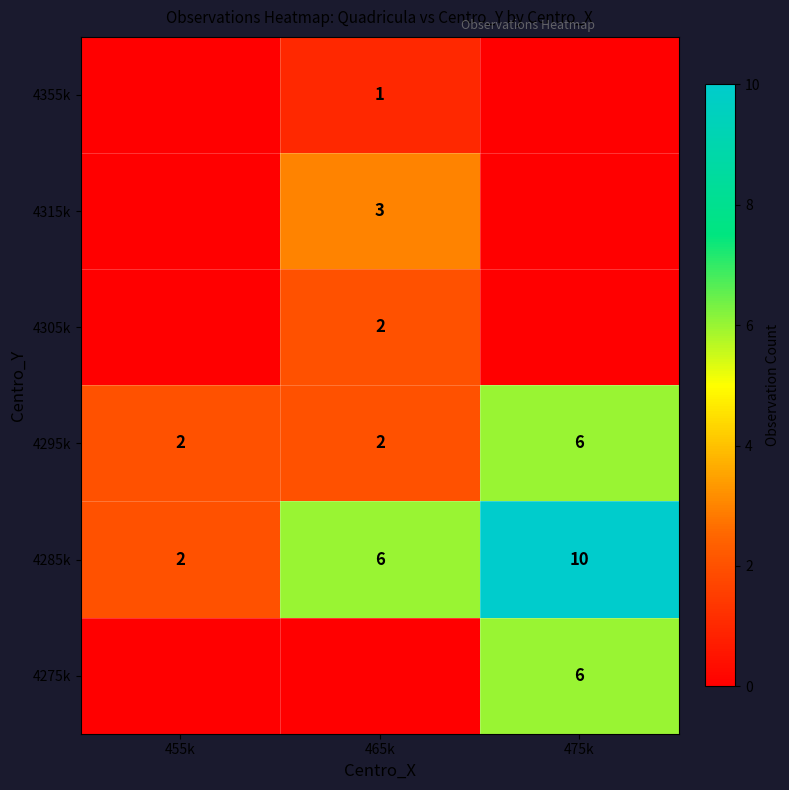

True or false: 4315k has a value of 5 at 465k.

False